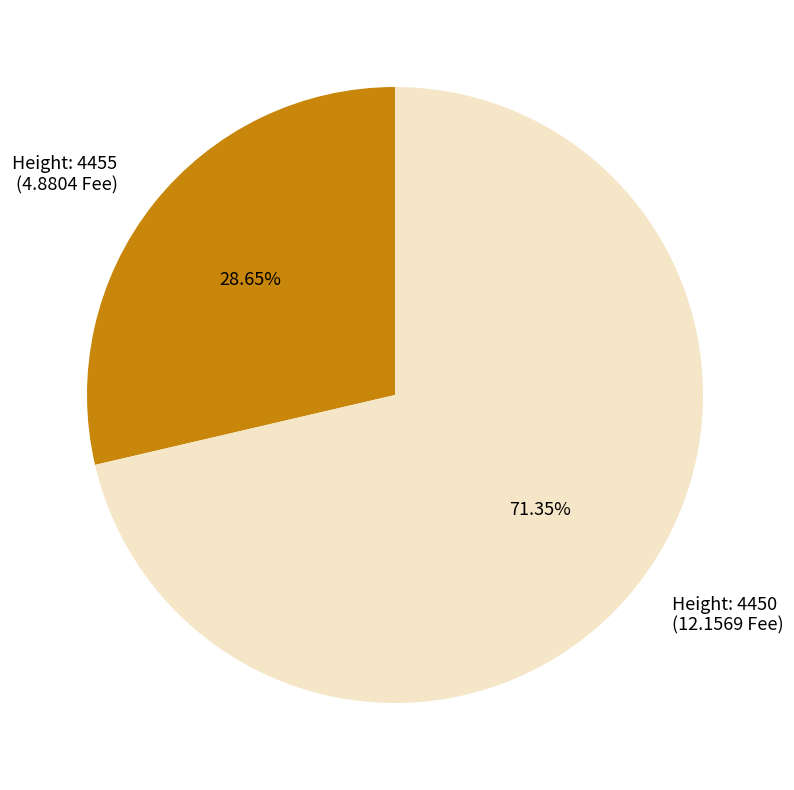

Is there any slice that represents more than half of the pie?

Yes